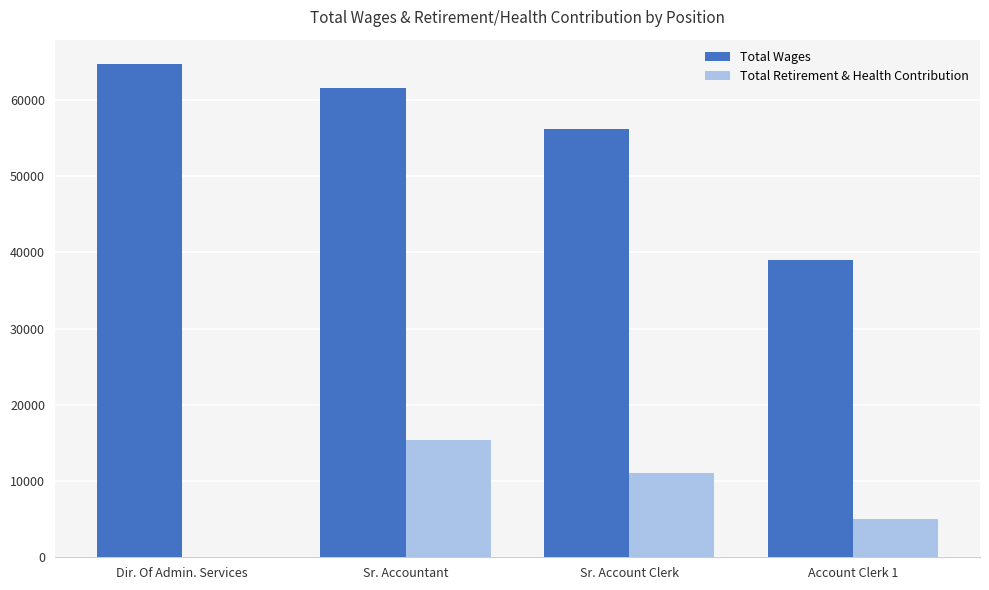

Which series has the largest total across all categories?

Total Wages